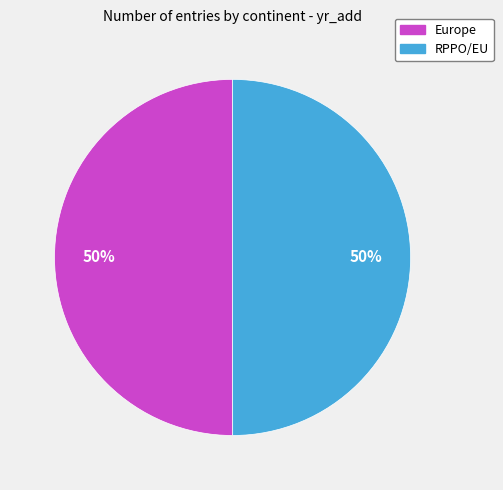

To the nearest percent, what is the combined percentage of RPPO/EU and Europe?

100%